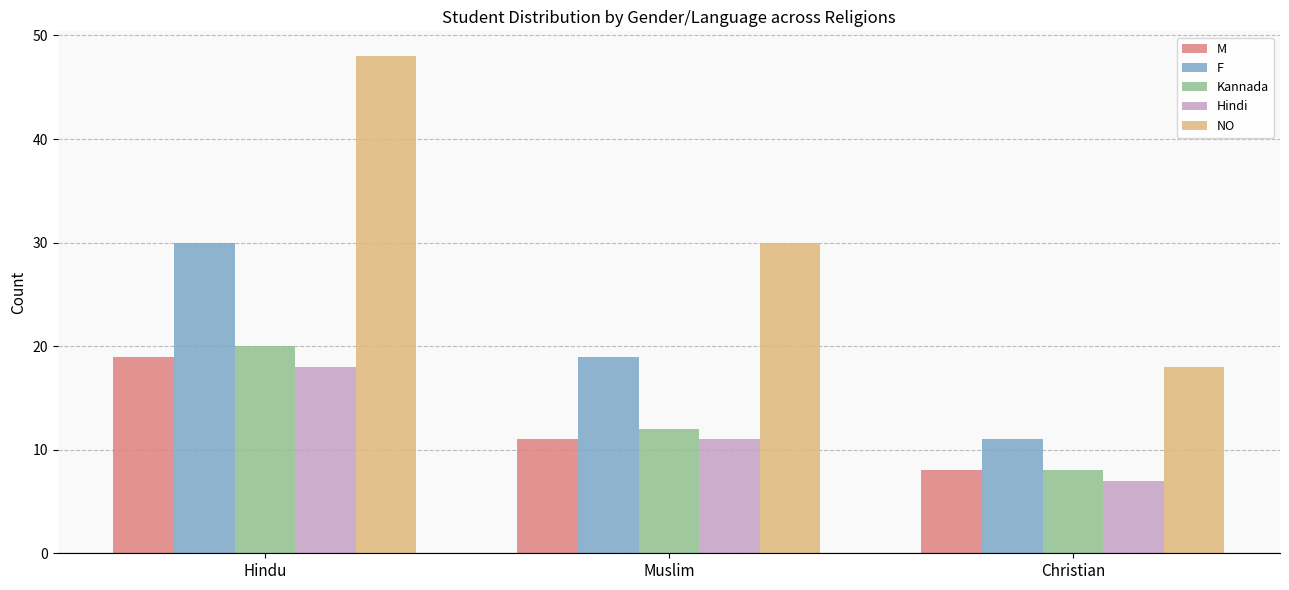

What is the difference between the maximum and minimum values in the Kannada series?

12